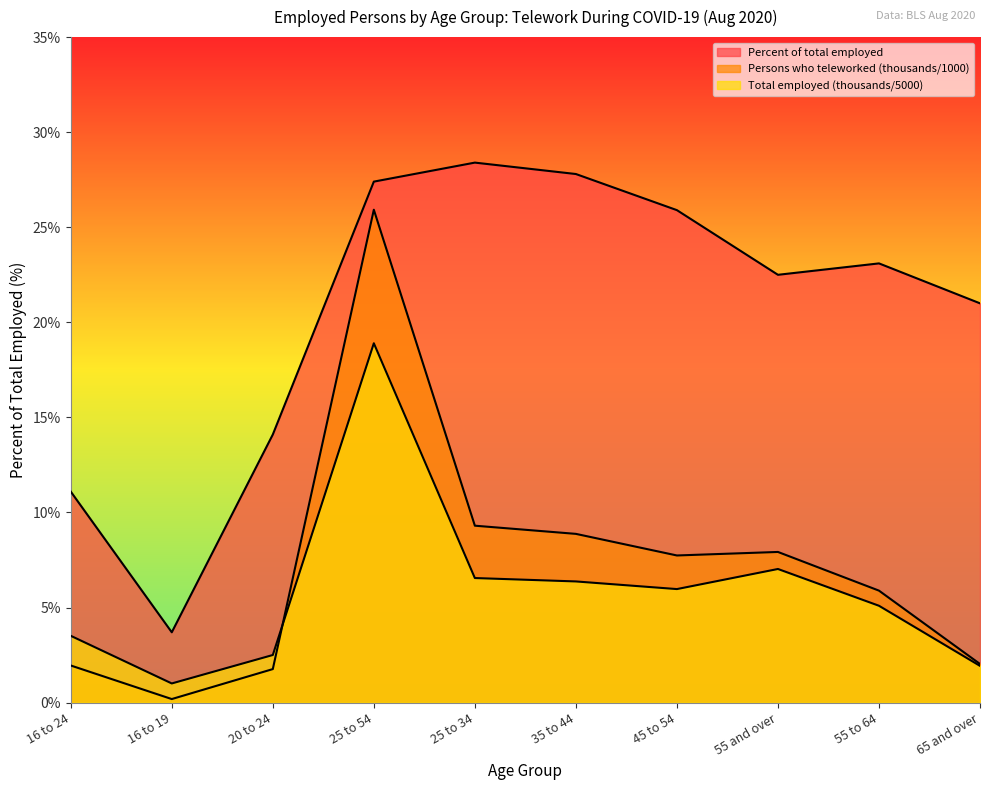

Between 65 and over and 25 to 34, which is larger?

25 to 34